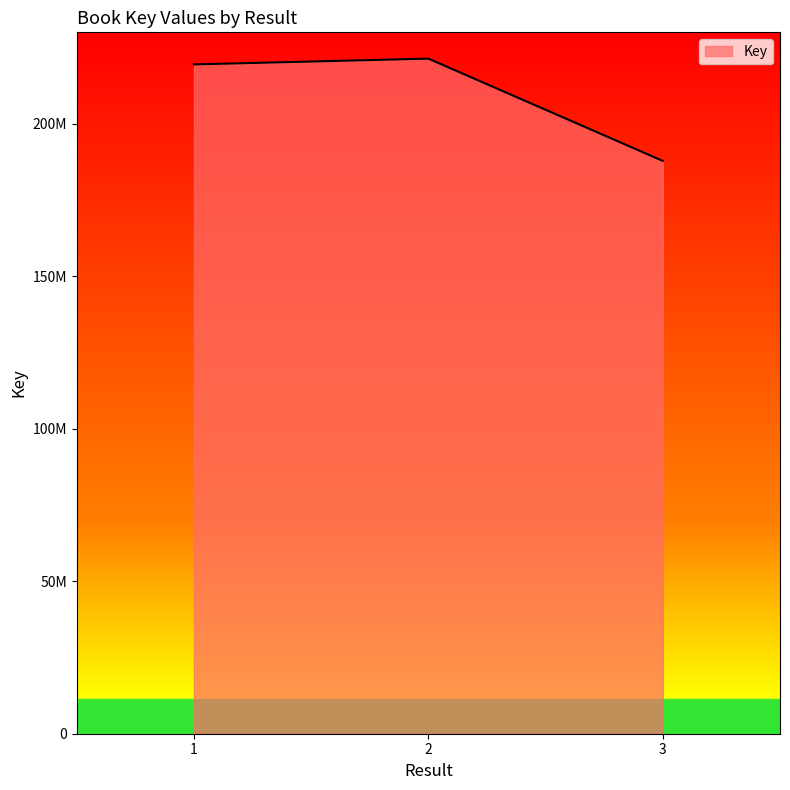

List the labels in order of value, smallest first.

3, 1, 2